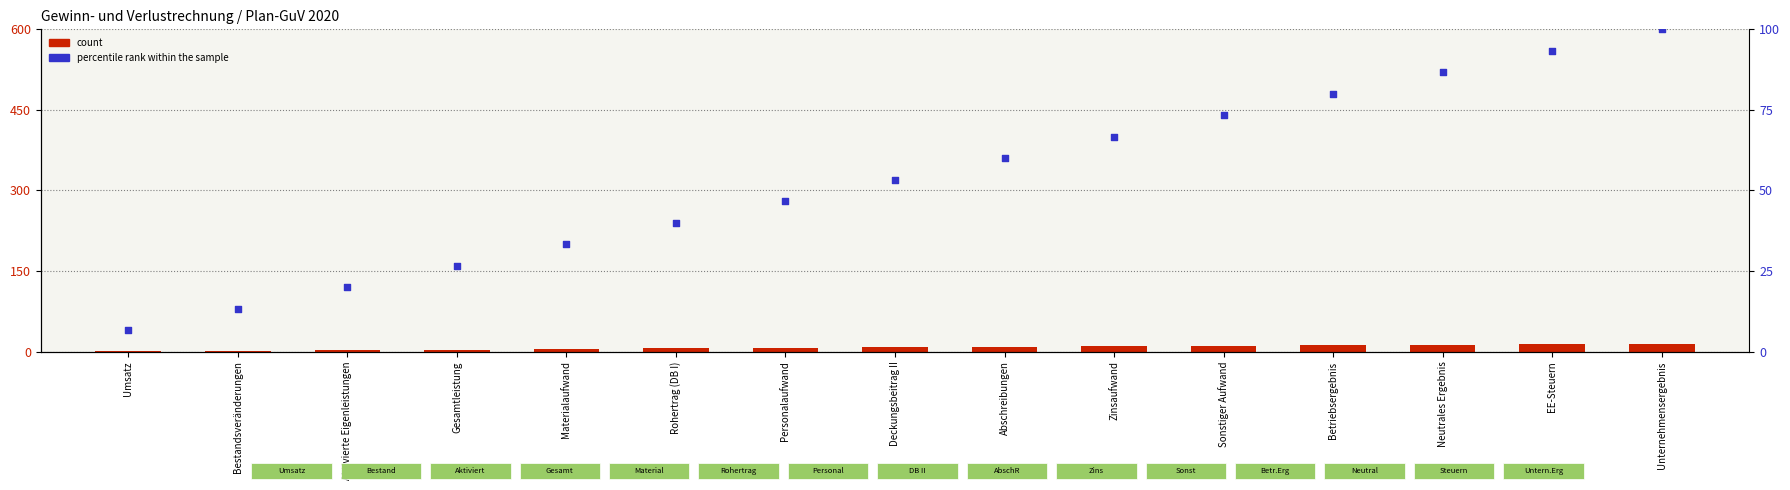

Which series contains the highest Y value?

percentile rank within the sample